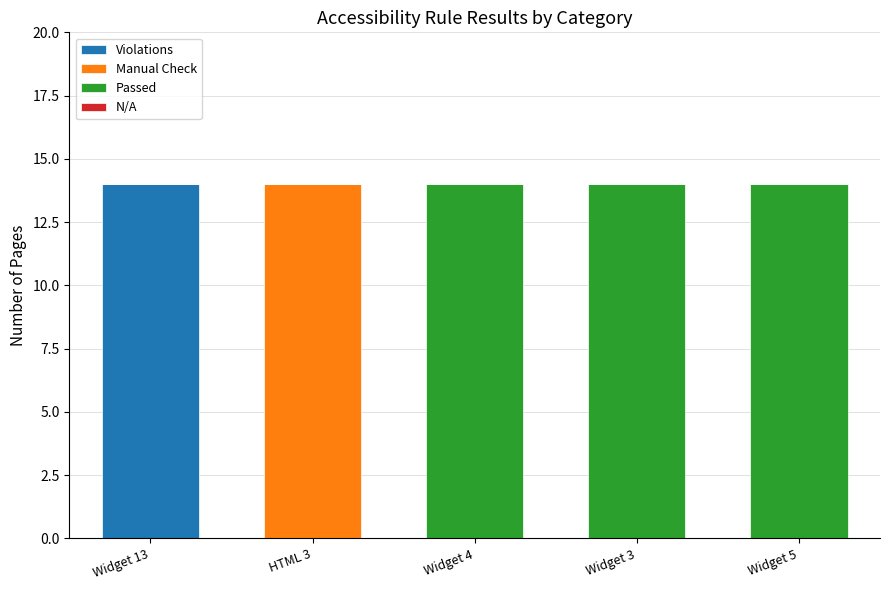

What is the total value across all series at Widget 5?

14